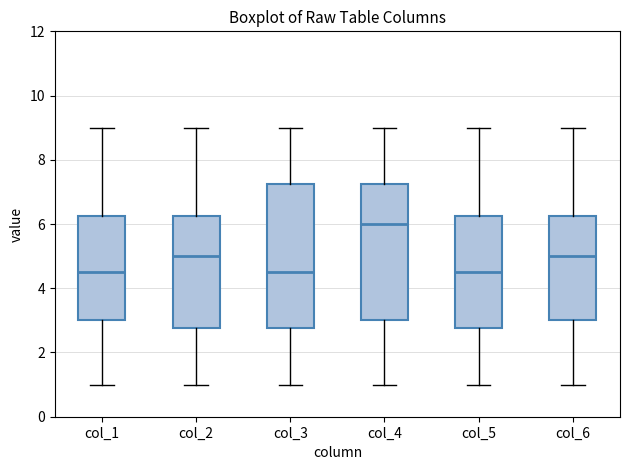

Reading left to right, read every box against the y-axis: the position of its median line, the range the box covers, and the ends of its whiskers. The values are not printed on the chart, so give them approximately, as read against the axis.

col_1: median 4.6, box 3.0 to 6.2, whiskers 1.0 to 9.0
col_2: median 5.0, box 2.8 to 6.2, whiskers 1.0 to 9.0
col_3: median 4.6, box 2.8 to 7.2, whiskers 1.0 to 9.0
col_4: median 6.0, box 3.0 to 7.2, whiskers 1.0 to 9.0
col_5: median 4.6, box 2.8 to 6.2, whiskers 1.0 to 9.0
col_6: median 5.0, box 3.0 to 6.2, whiskers 1.0 to 9.0